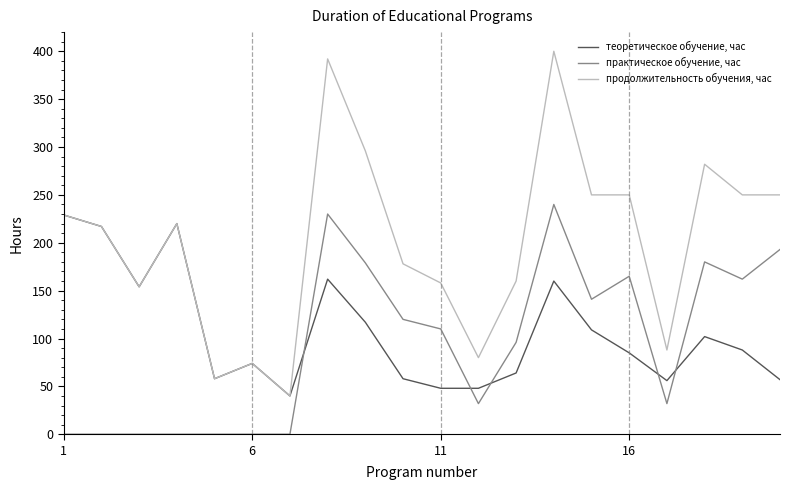

List the series in order of their peak value, highest first.

продолжительность обучения, час, практическое обучение, час, теоретическое обучение, час